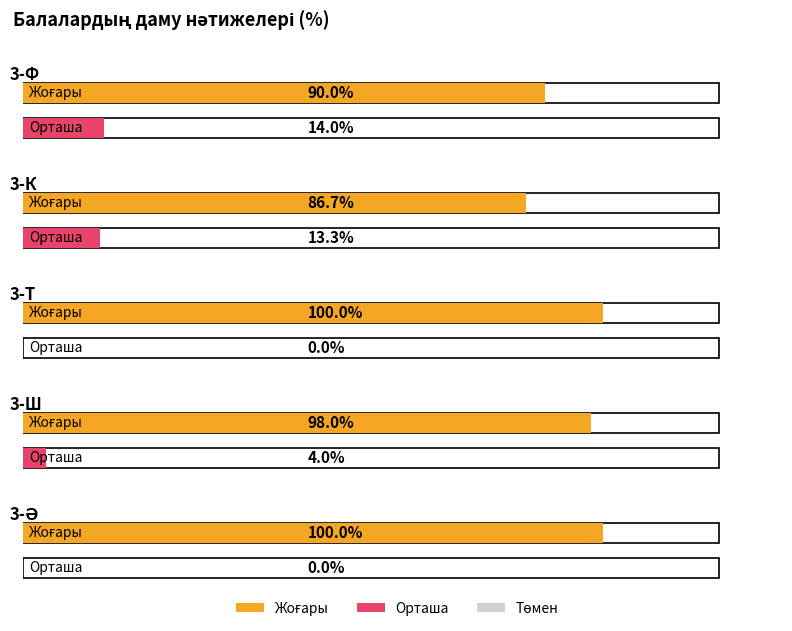

What position from the right is 3-Ф?

5